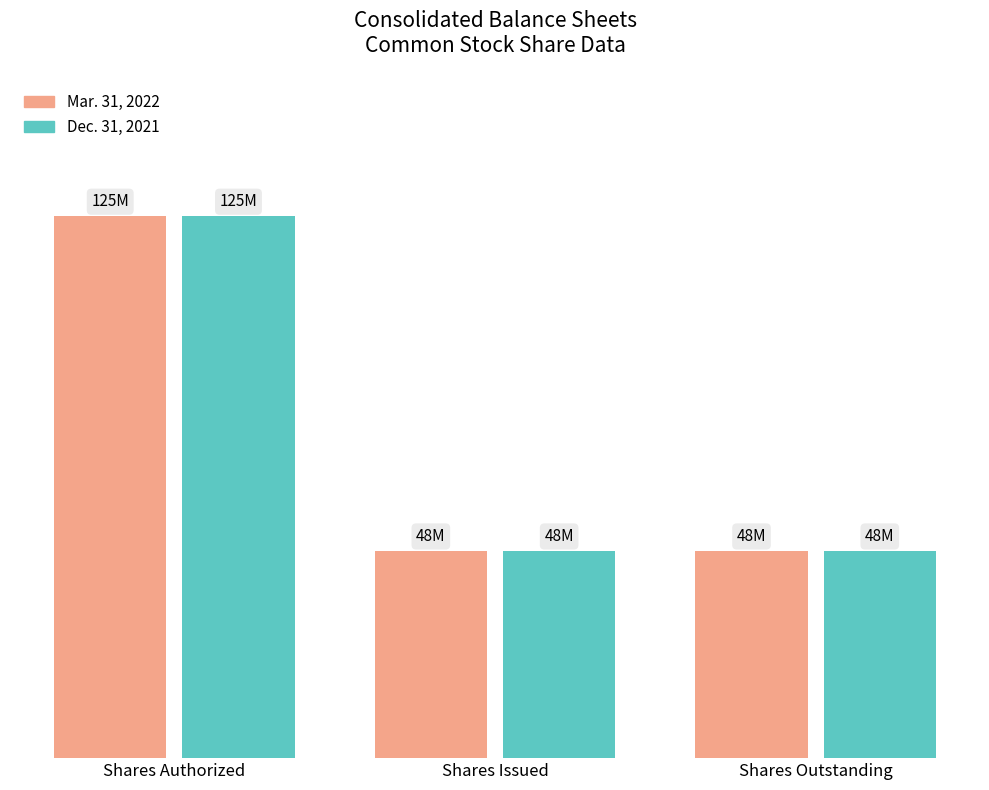

Count the Dec. 31, 2021 values in the range 47851779 to 125000000.

3